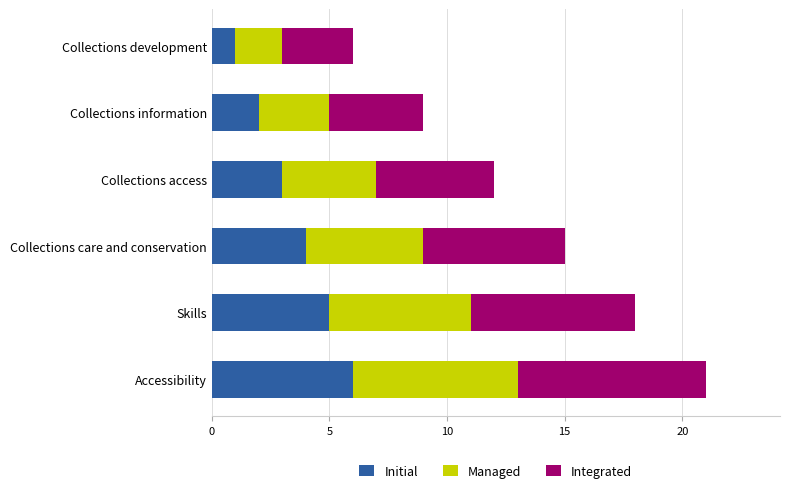

What is the maximum value for Initial?

6